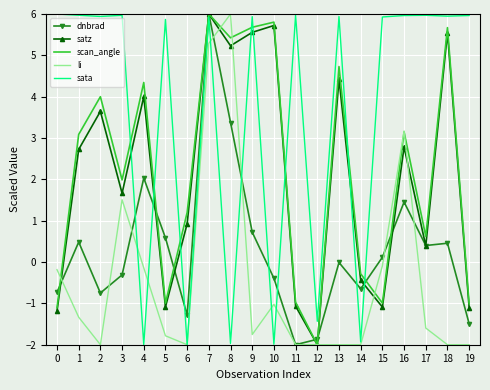

What is the highest value of the sata series?

6.0